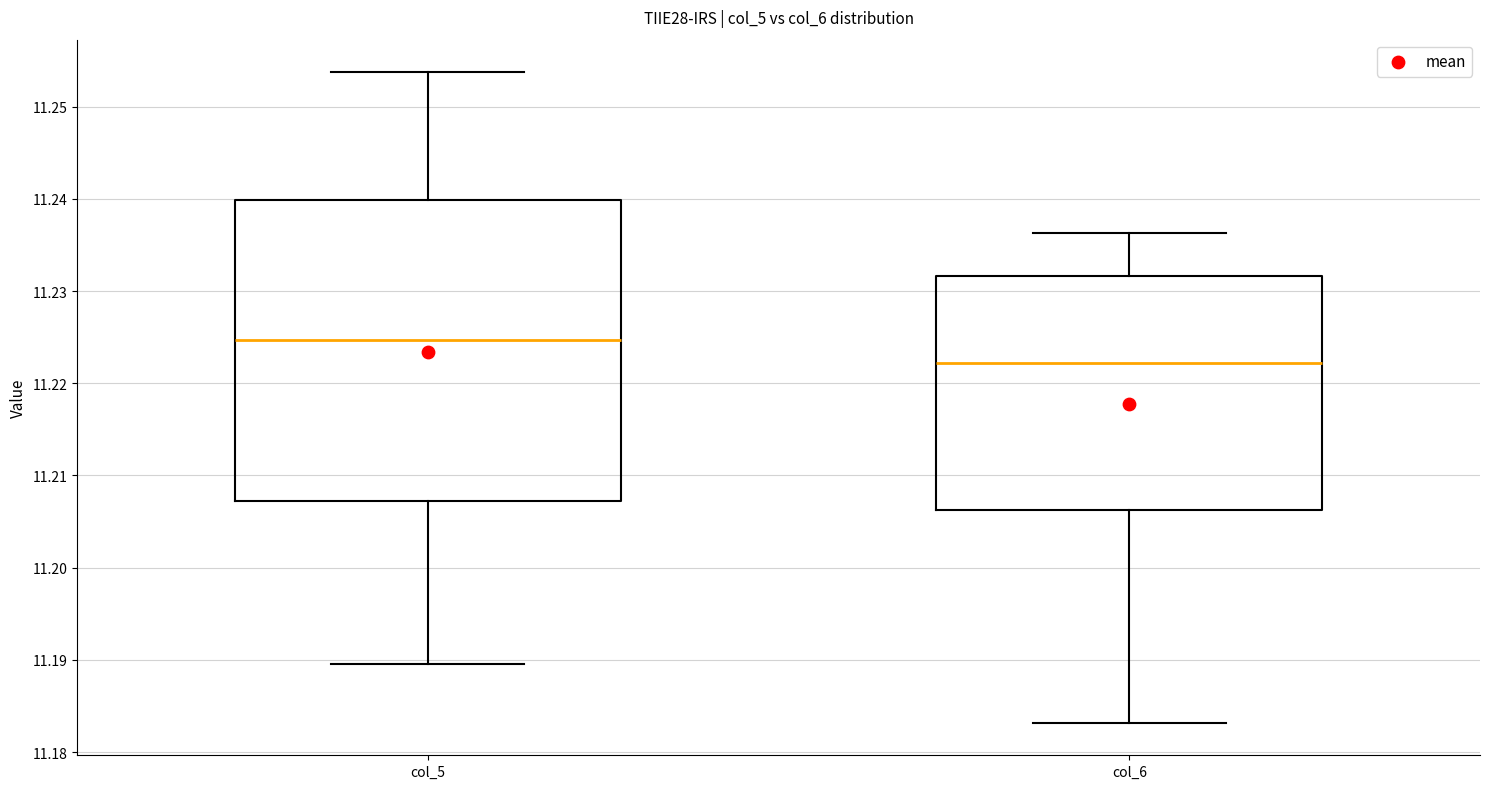

Which box is the tallest, from its lower edge to its upper edge?

col_5